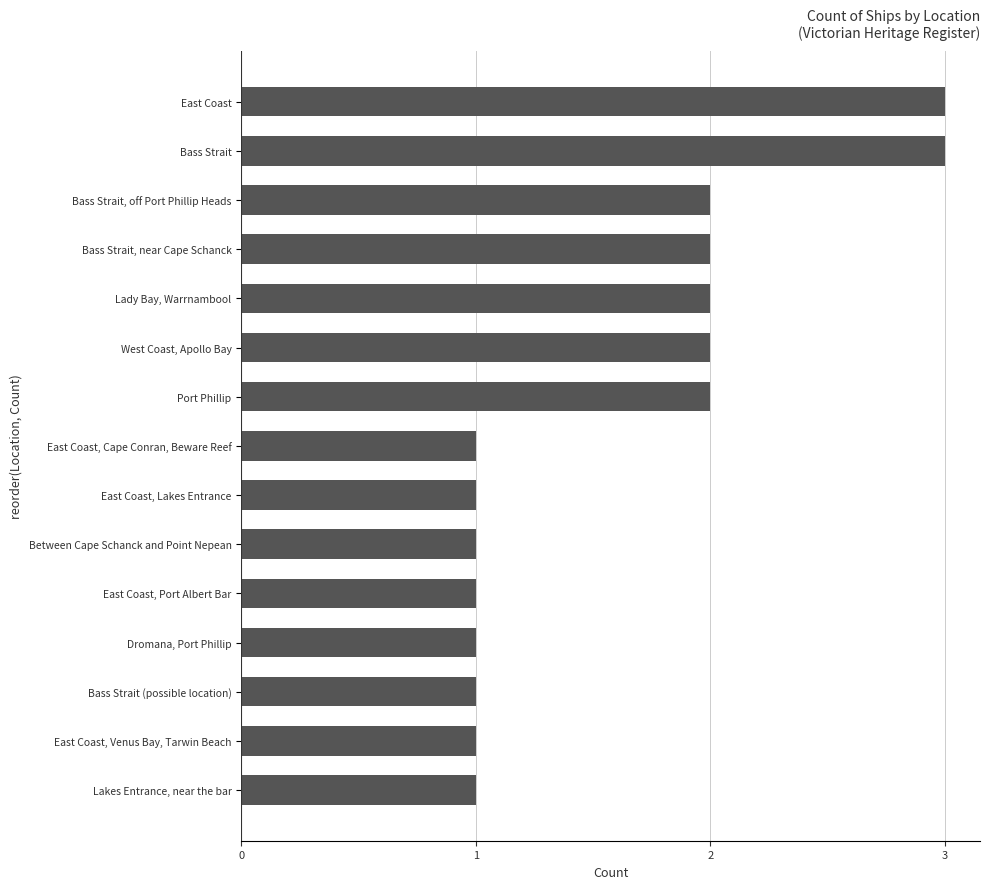

The value at Bass Strait is 1. True or false?

False